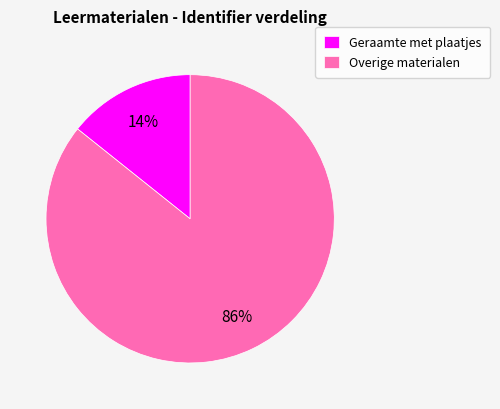

Is Overige materialen the majority of the pie?

Yes